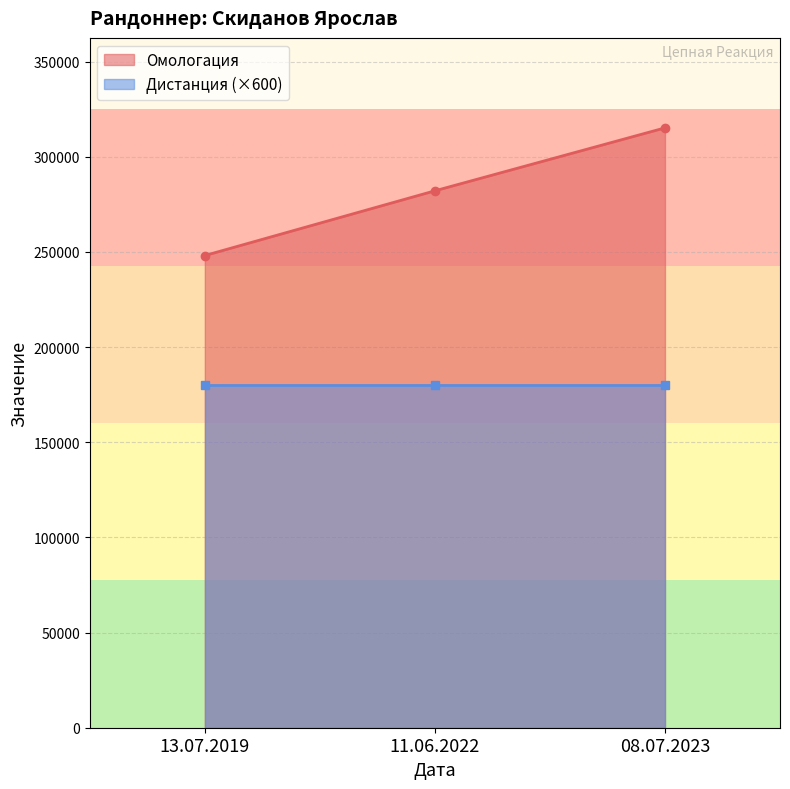

What is the average value?

281779